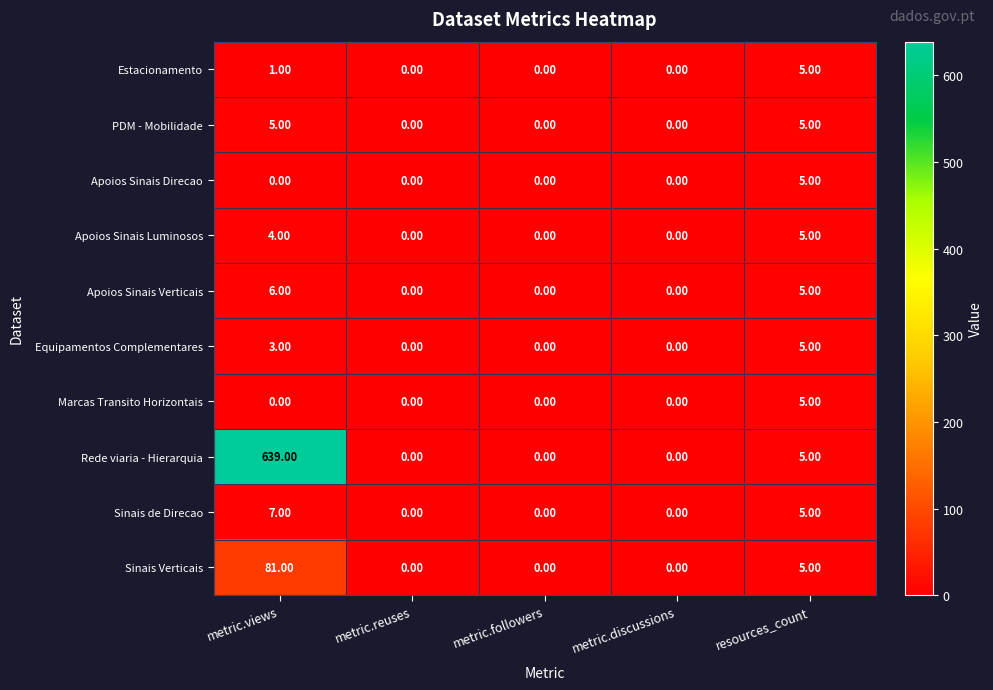

At which category is the sum across all series the highest?

metric.views